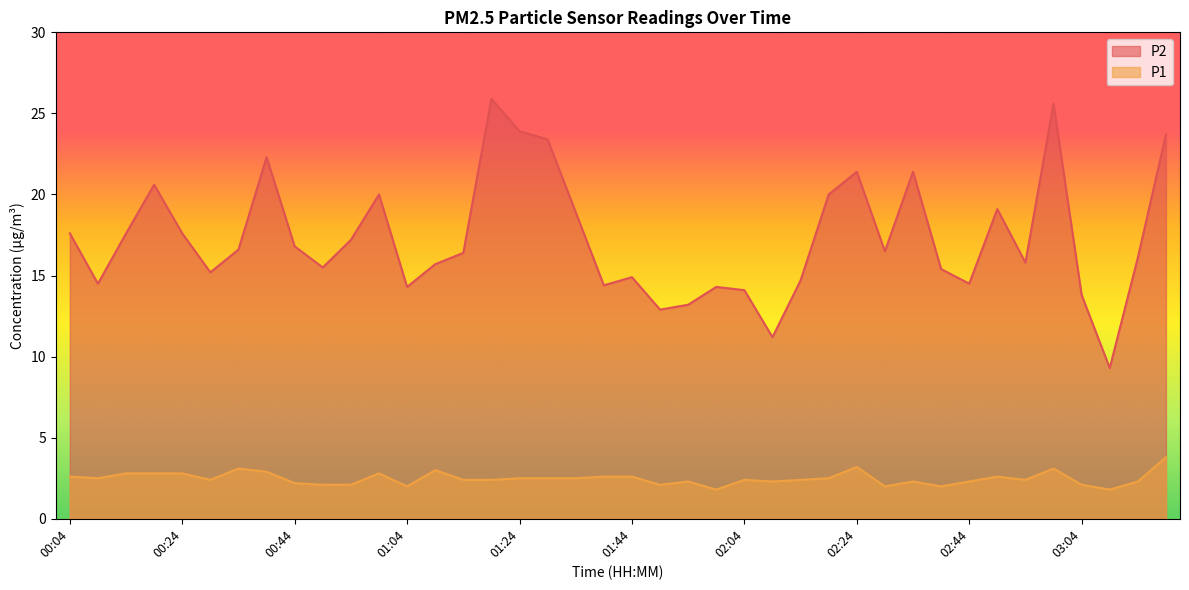

Which series has the widest spread of values?

P2